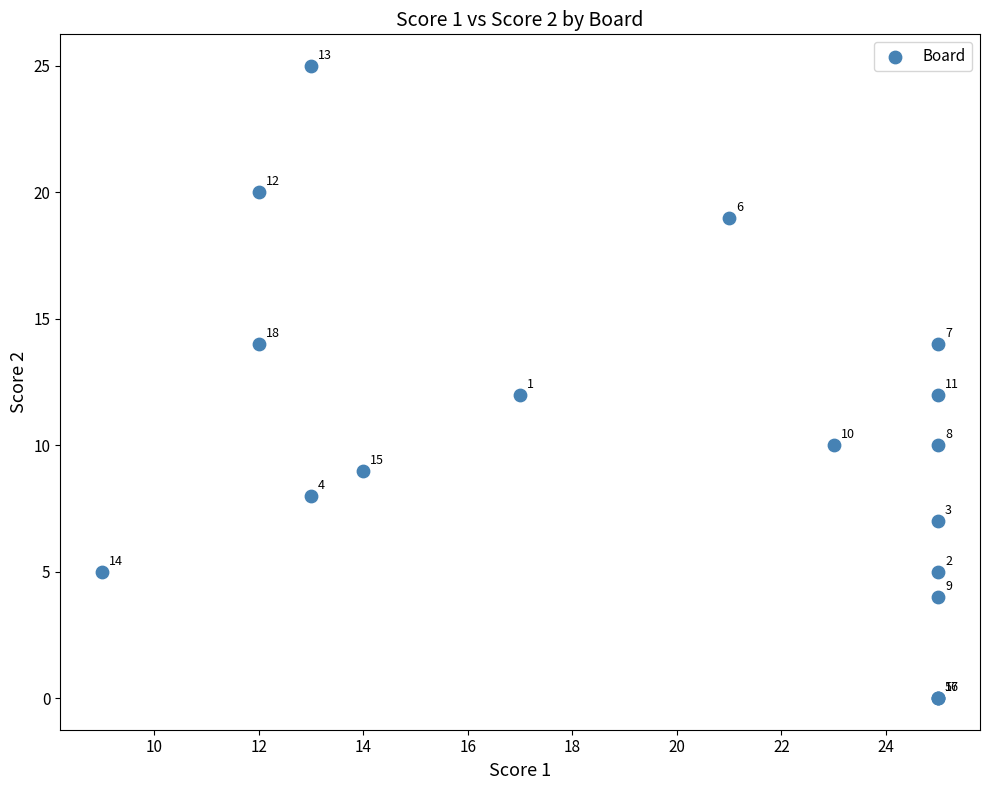

What Y value in the scatter plot is closest to 12?

12